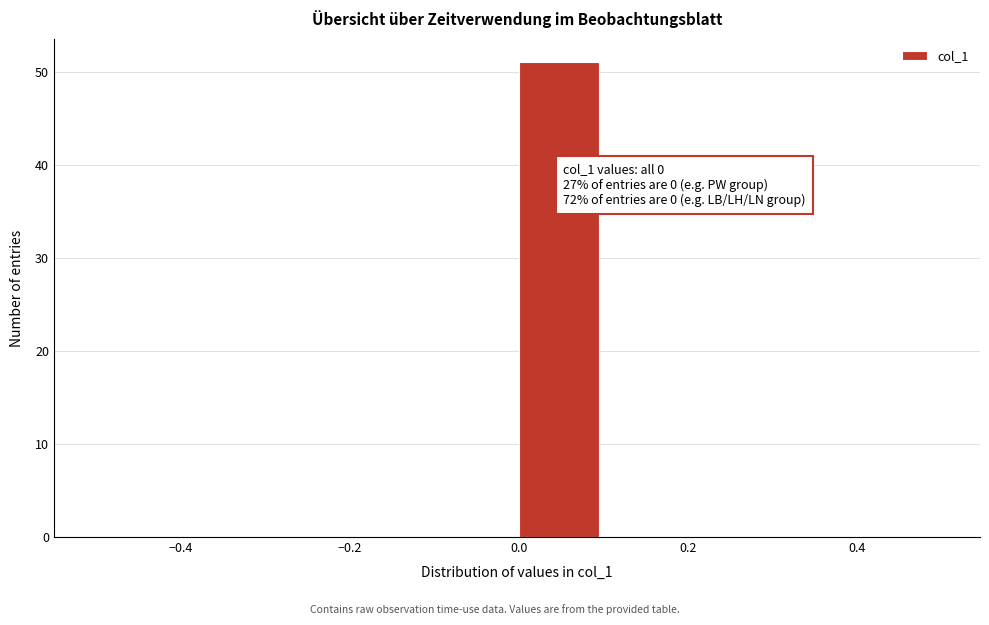

Which range on the x-axis has the tallest bar?

0.0 to 0.1